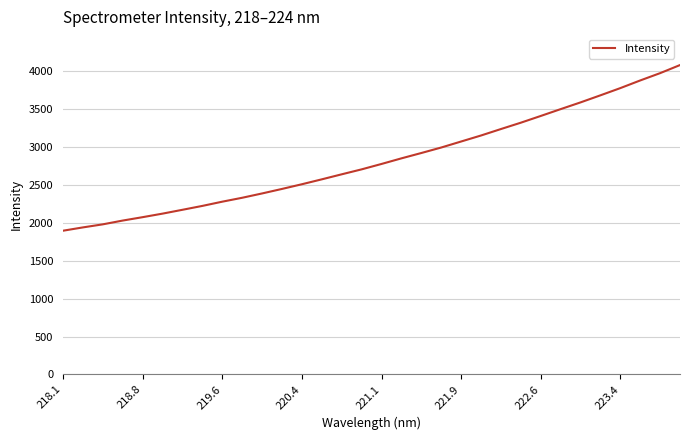

What is the difference between the maximum and minimum values?

2182.4